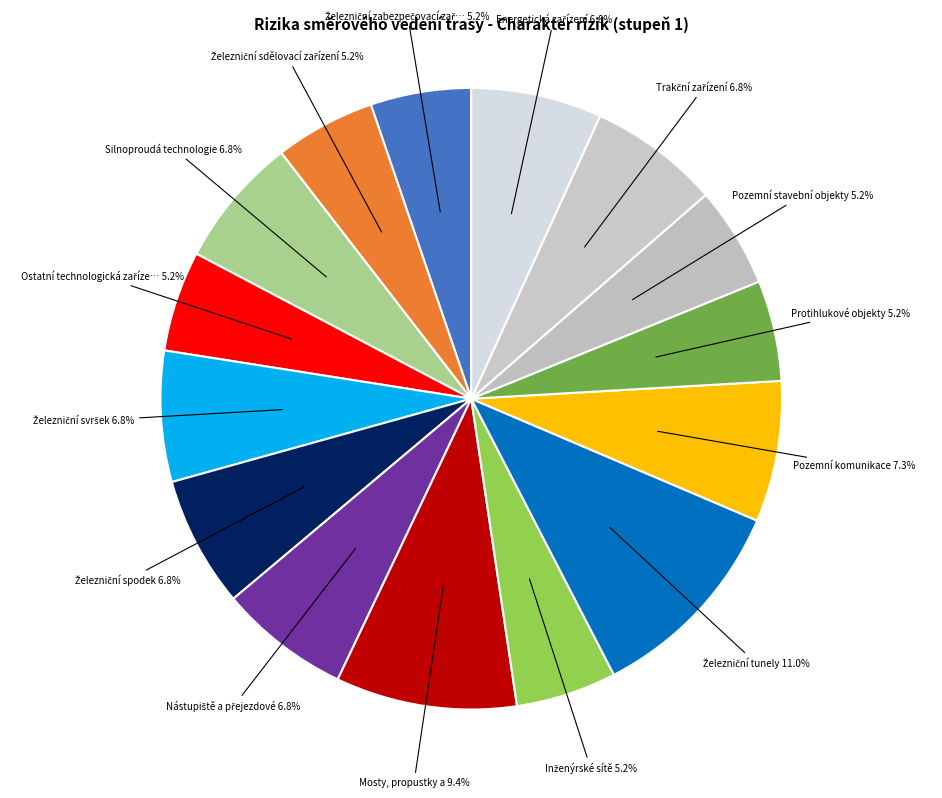

Is there any slice that represents more than half of the pie?

No